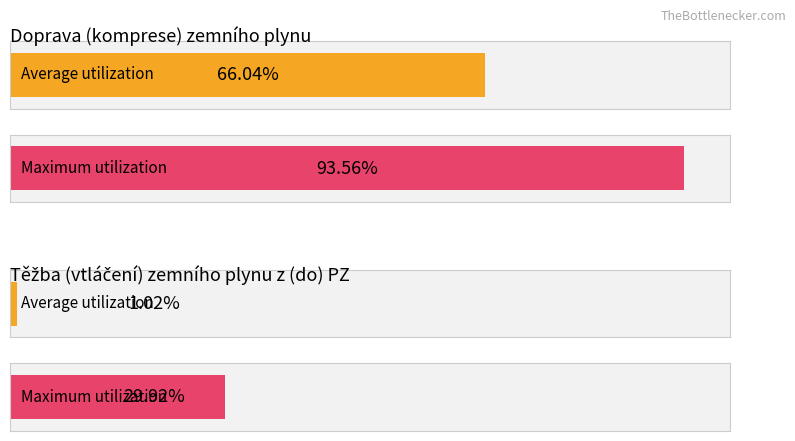

Which category has the lowest value in the Maximum utilization series?

Těžba (vtláčení) zemního plynu z (do) PZ